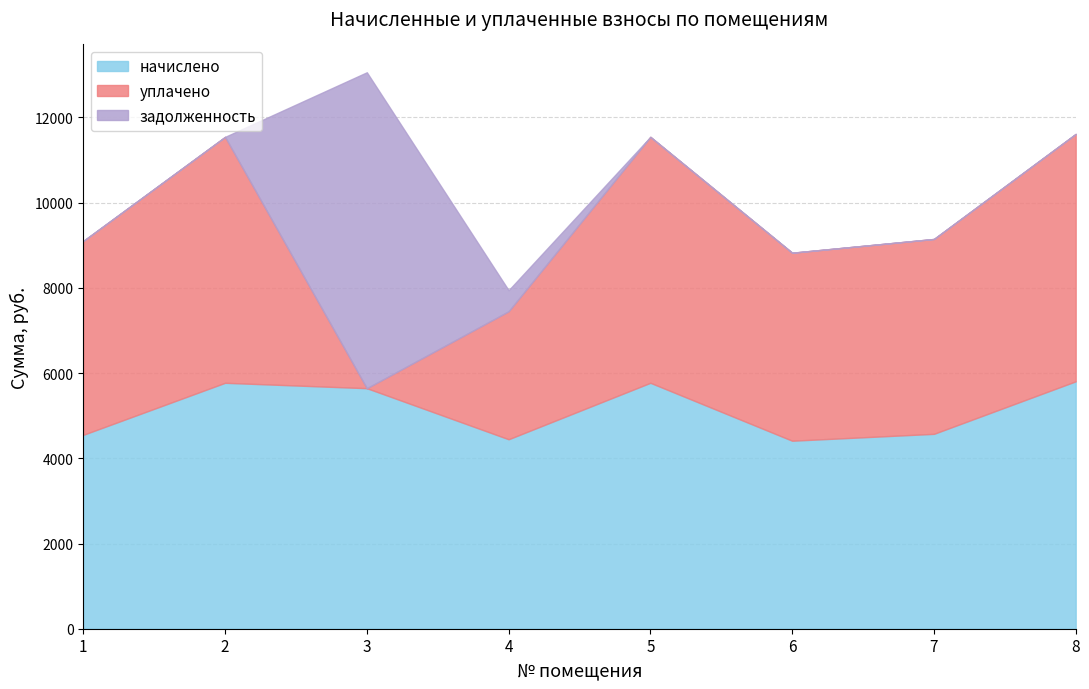

What value does the начислено series have at 4?

4446.7